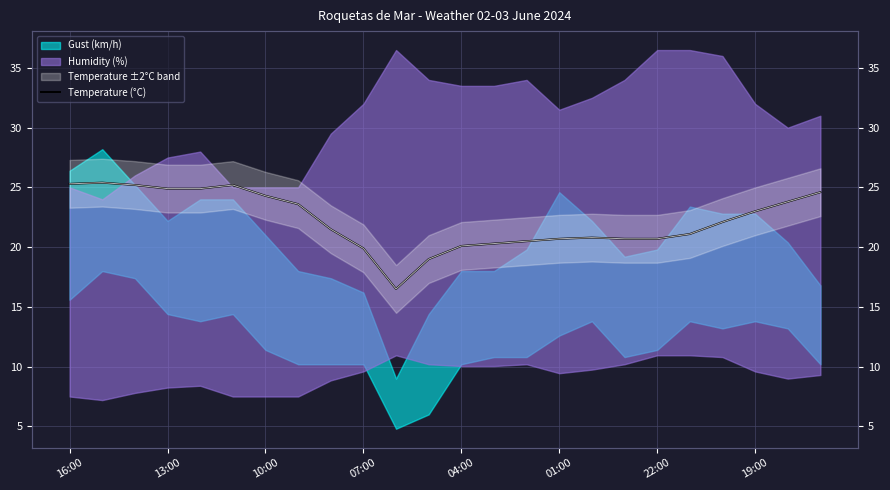

What is the average value?

22.3